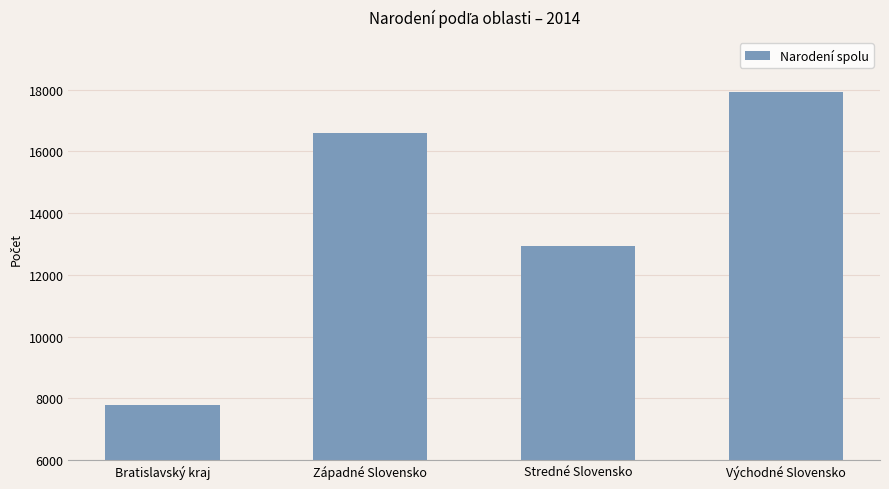

How many values are between 12933 and 17905?

3